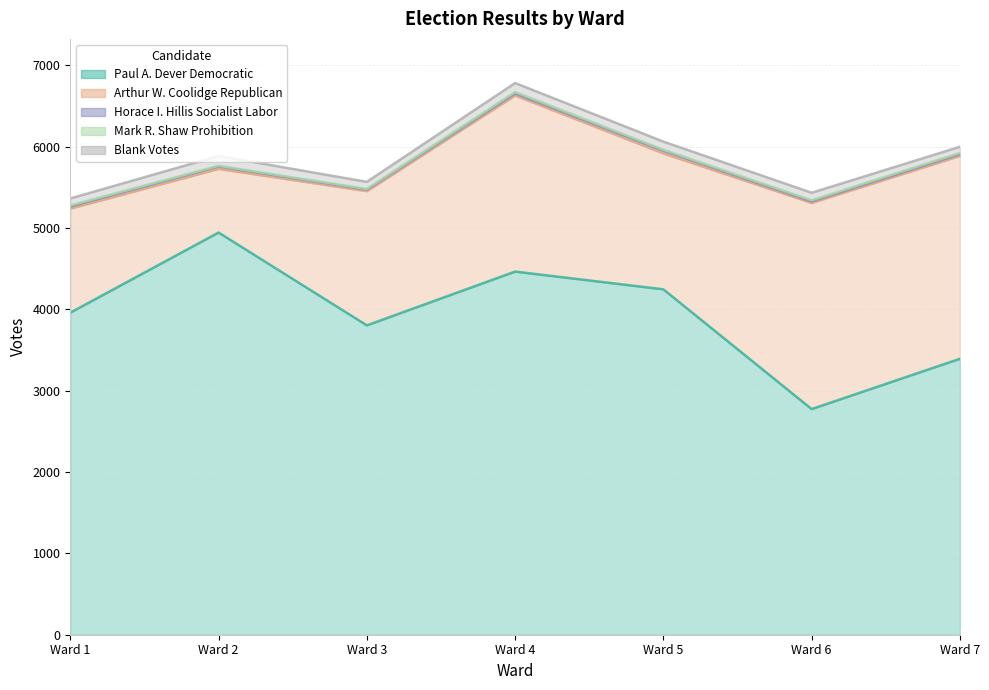

What is the total value across all series at Ward 2?

5885